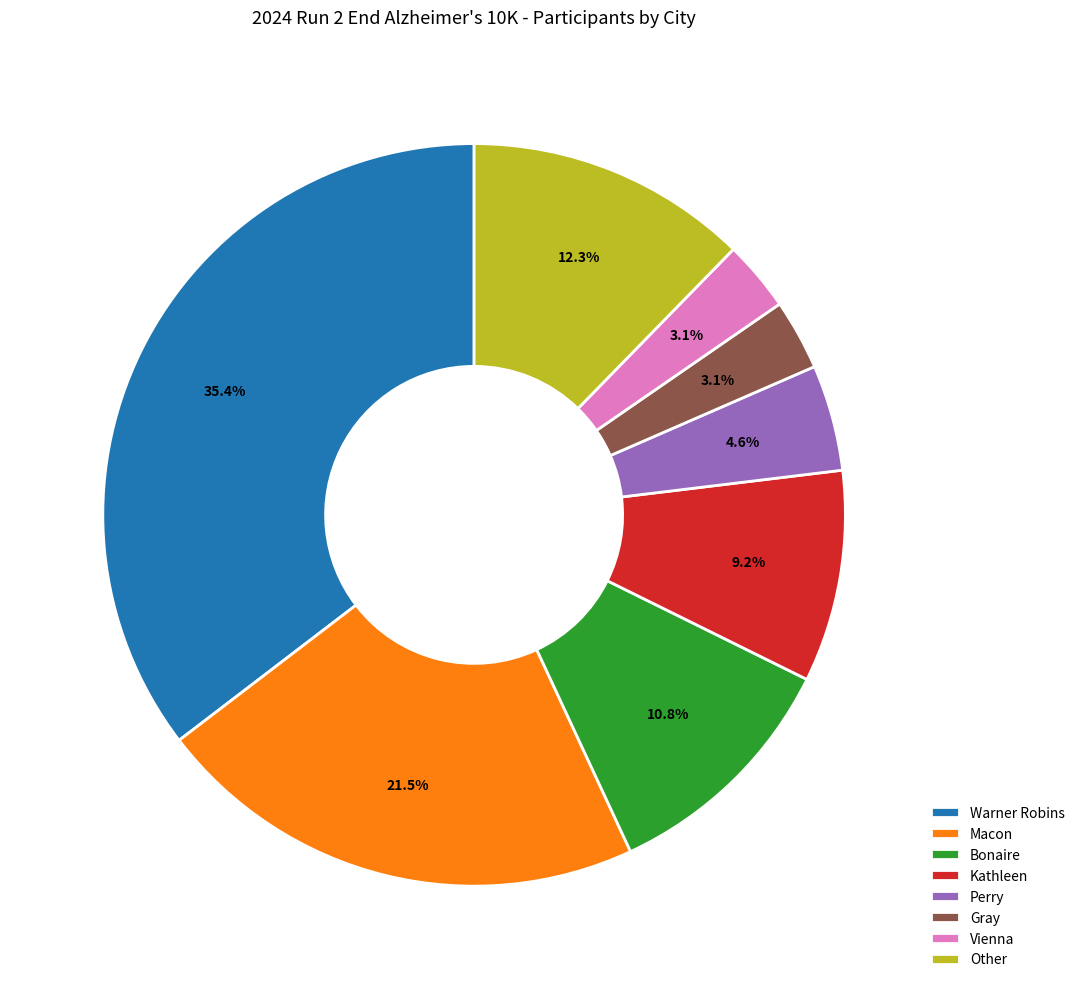

Between Macon and Vienna, which is larger?

Macon